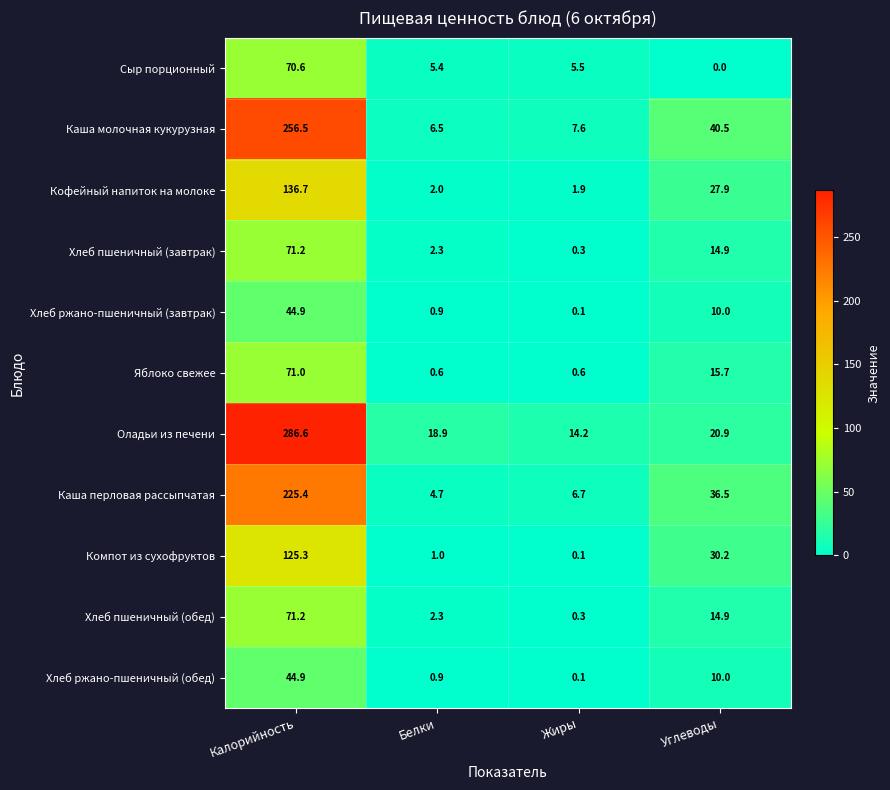

At how many categories does at least one series exceed 194?

1